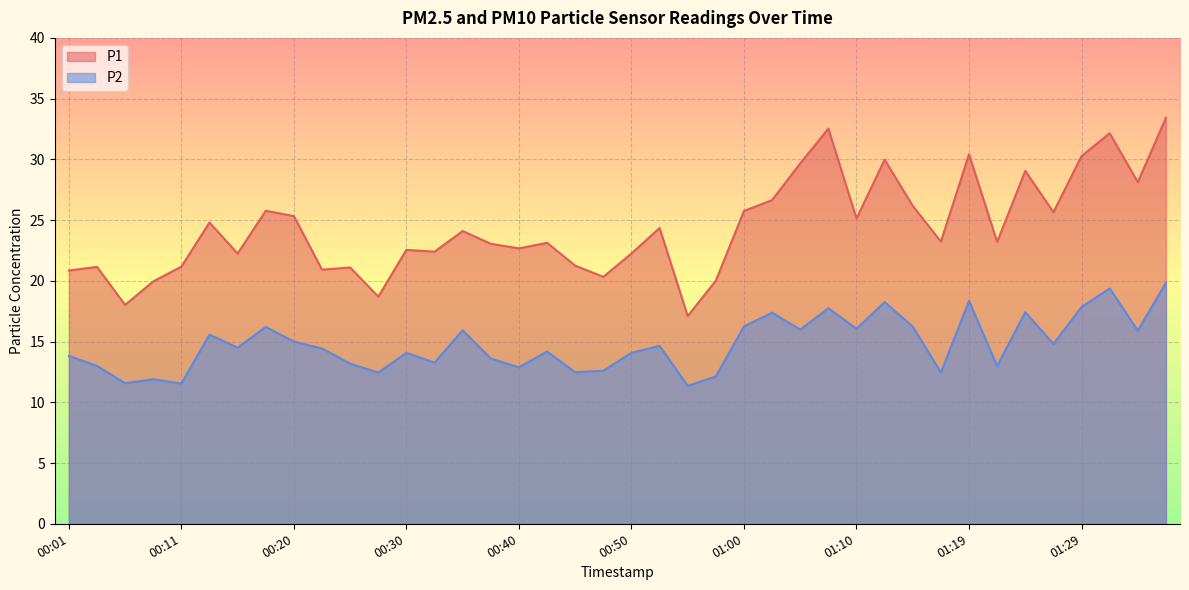

What is the difference between the maximum and minimum values in the P2 series?

8.5